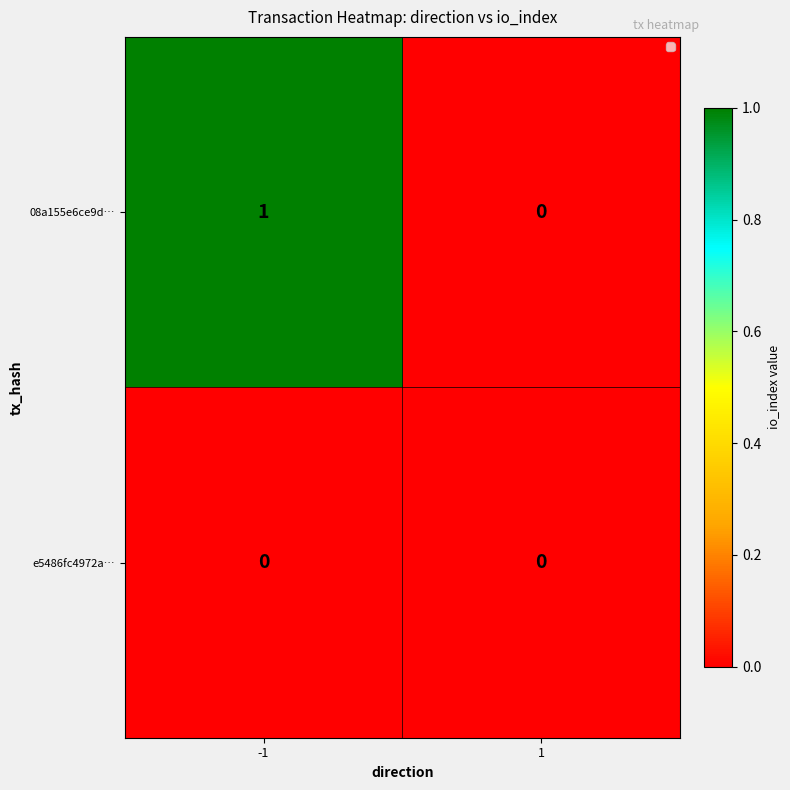

The value of e5486fc4972a… at 1 is 0. True or false?

True